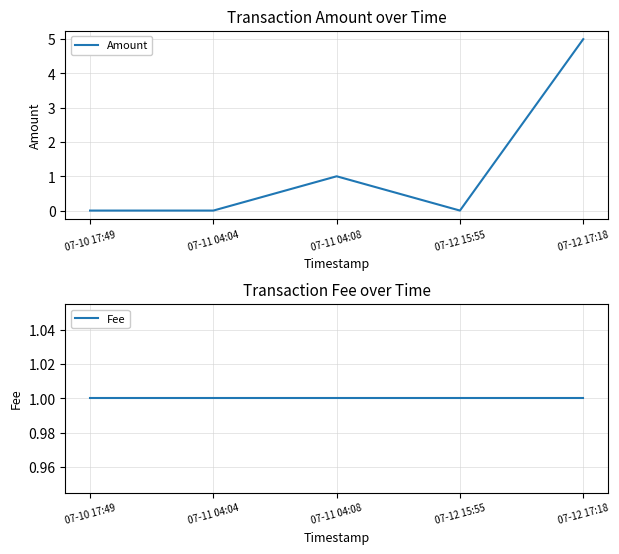

What is the label of the 5th point from the left?

07-12 17:18